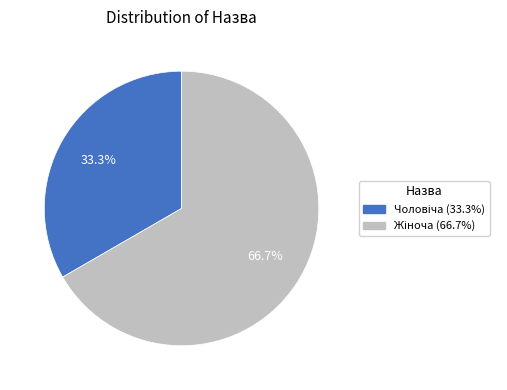

The Жіноча slice represents 81% of the pie. True or false?

False